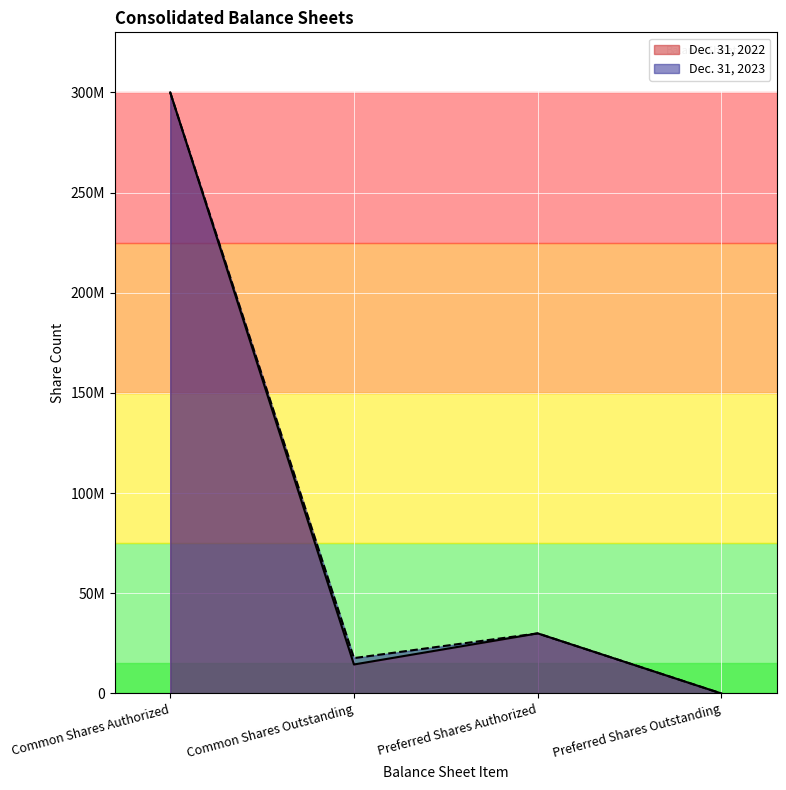

True or false: Dec. 31, 2022 and Dec. 31, 2023 intersect in this chart.

False